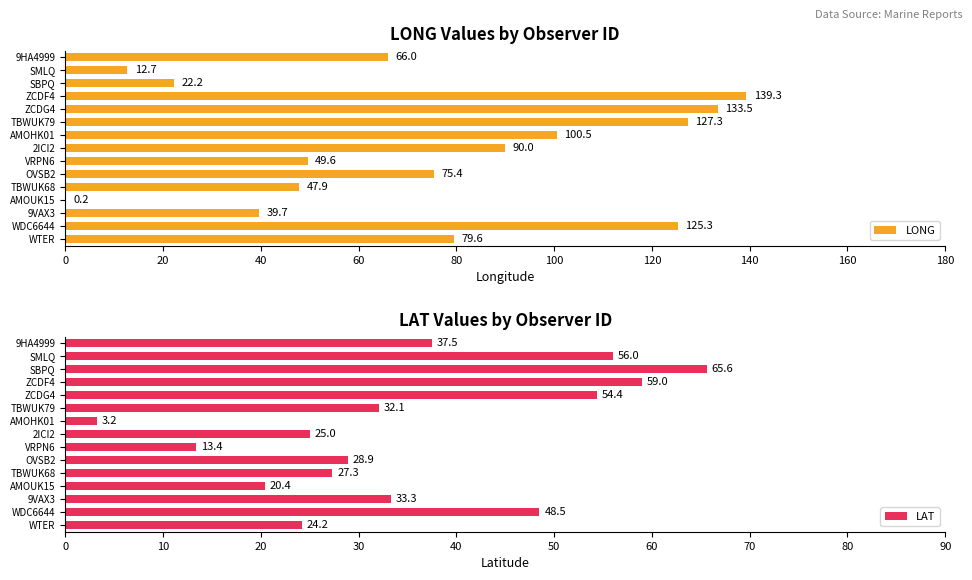

True or false: LONG has a value of 24.2 at 9VAX3.

False